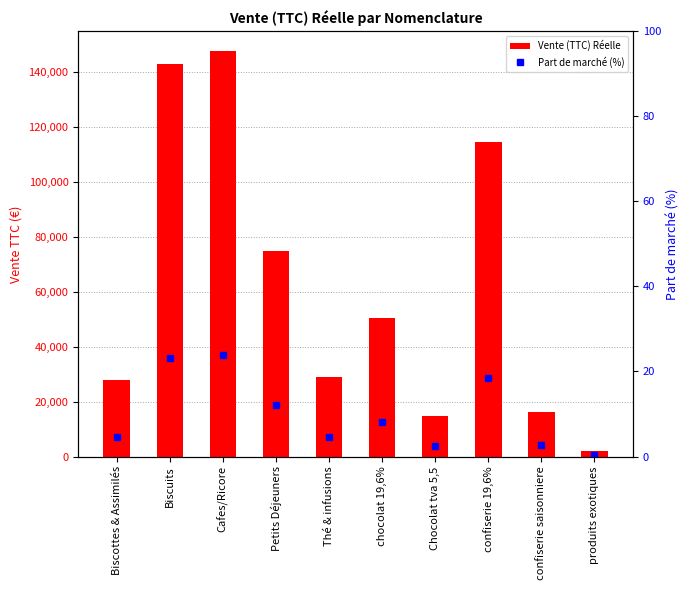

What is the sum of the Part de marché (%) values at confiserie 19,6% and Petits Déjeuners?

30.5